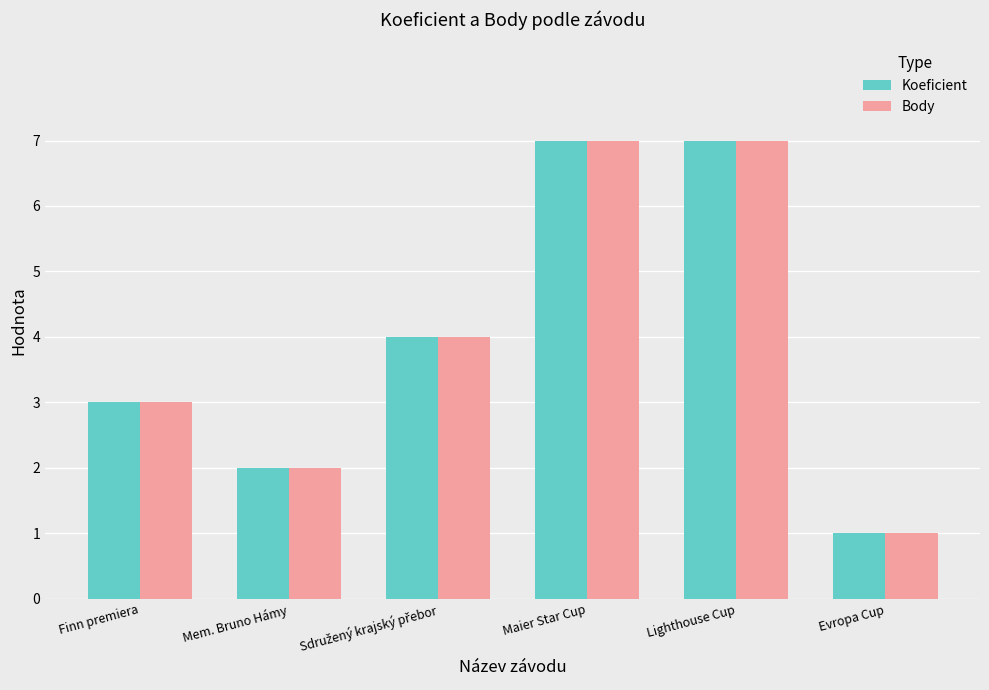

How many series are shown in this chart?

2